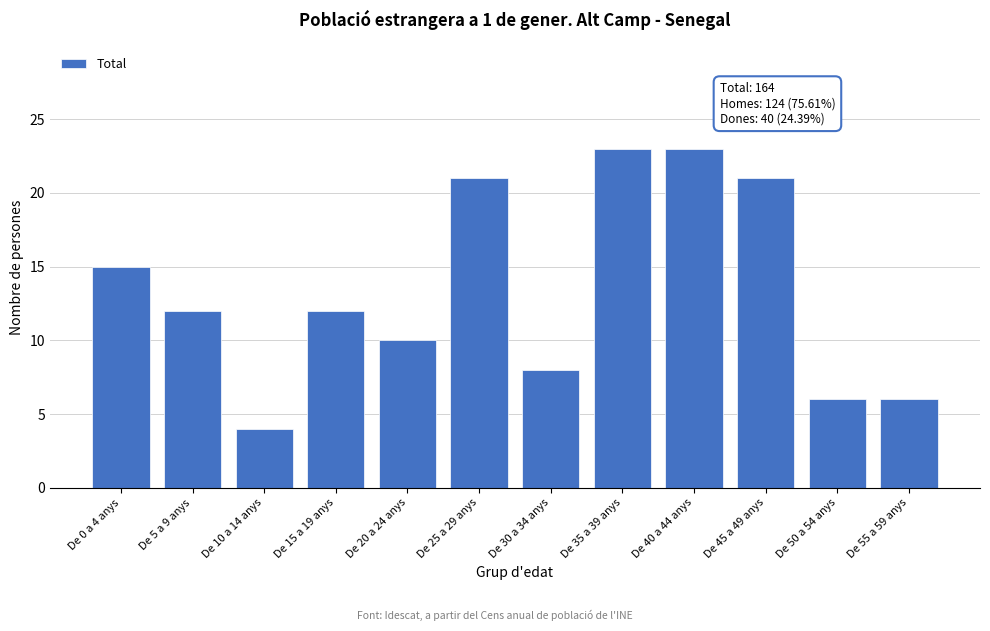

Reading left to right, what are all the values shown in this chart?

15	12	4	12	10	21	8	23	23	21	6	6